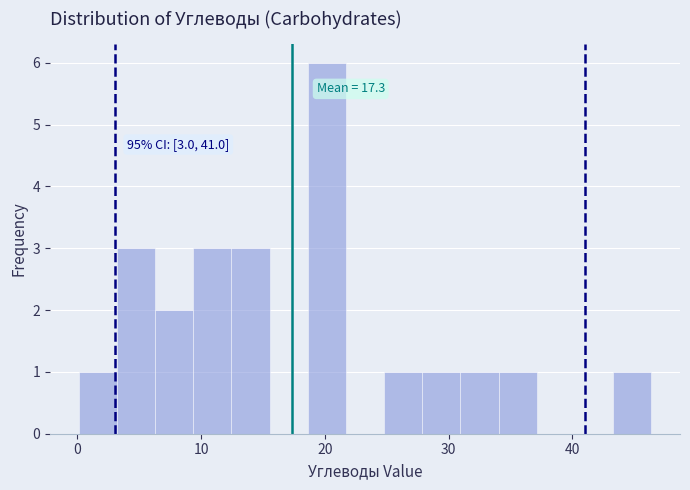

Read against the x-axis, roughly where is the centre of the tallest bar?

20